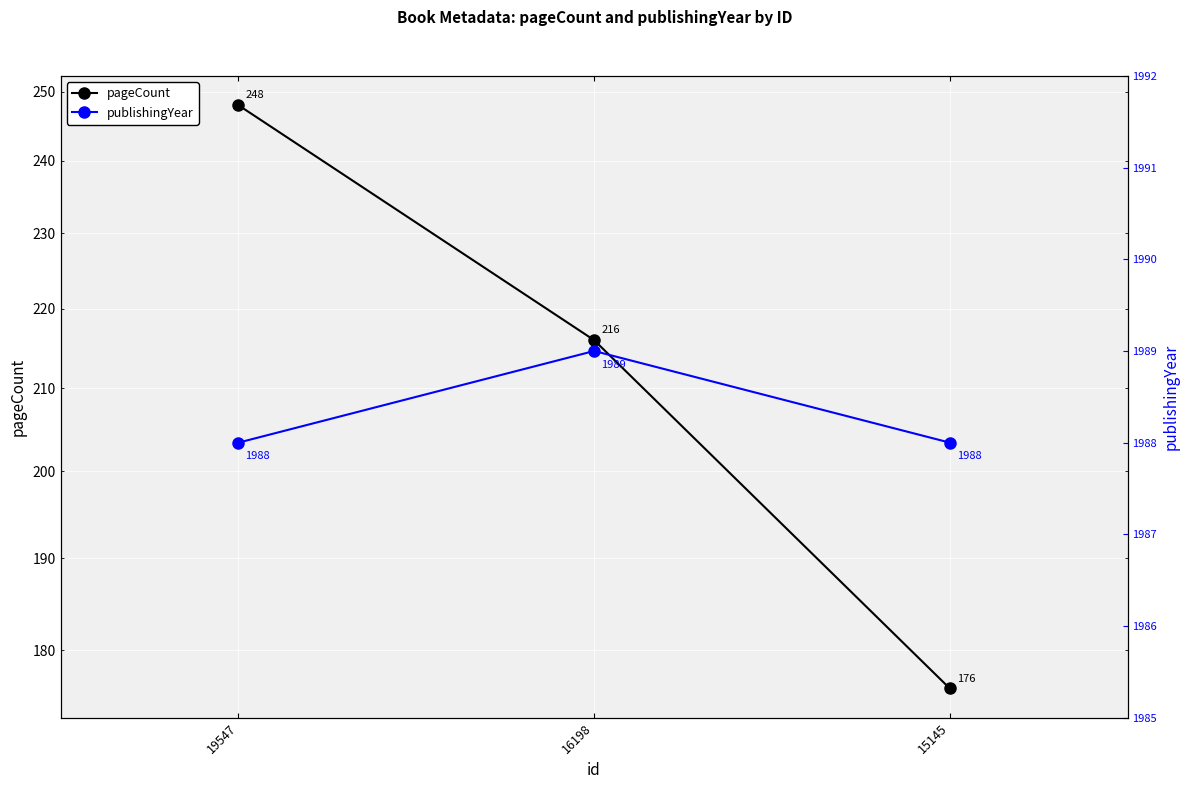

At 15145, list the series in order from largest to smallest.

publishingYear, pageCount